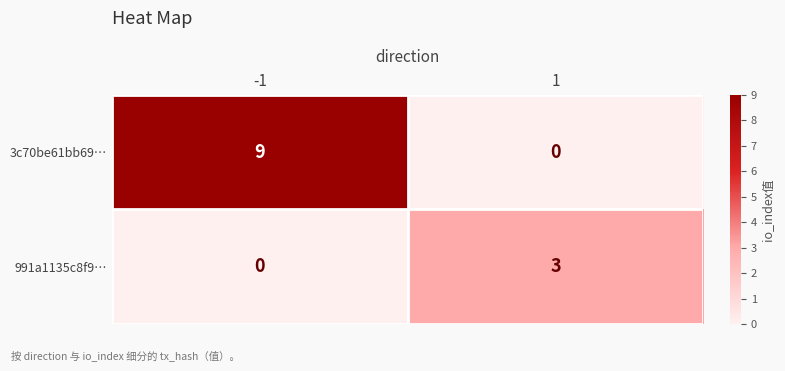

What is the maximum value shown in the chart?

9